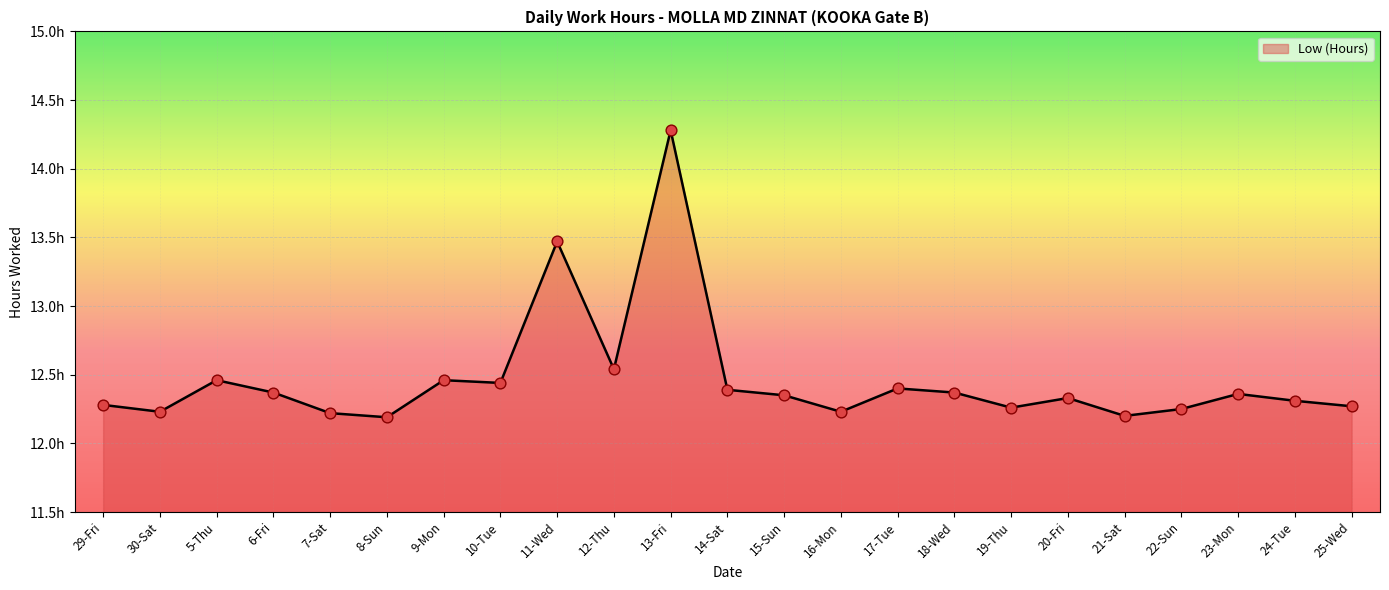

What is the ratio of the value at 5-Thu to the value at 16-Mon?

1.0